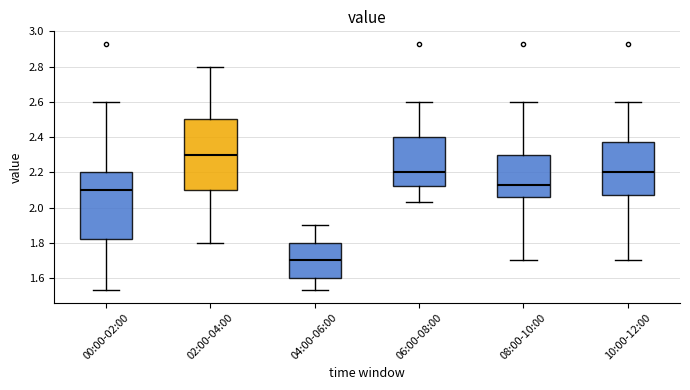

Reading left to right, transcribe this box plot: for each box, give where its median line is, the range the box spans, and where its two whiskers end, as read against the y-axis. The values are not printed on the chart, so give them approximately, as read against the axis.

00:00-02:00: median 2.10, box 1.82 to 2.20, whiskers 1.54 to 2.60
02:00-04:00: median 2.30, box 2.10 to 2.50, whiskers 1.80 to 2.80
04:00-06:00: median 1.70, box 1.60 to 1.80, whiskers 1.54 to 1.90
06:00-08:00: median 2.20, box 2.12 to 2.40, whiskers 2.04 to 2.60
08:00-10:00: median 2.14, box 2.06 to 2.30, whiskers 1.70 to 2.60
10:00-12:00: median 2.20, box 2.08 to 2.38, whiskers 1.70 to 2.60